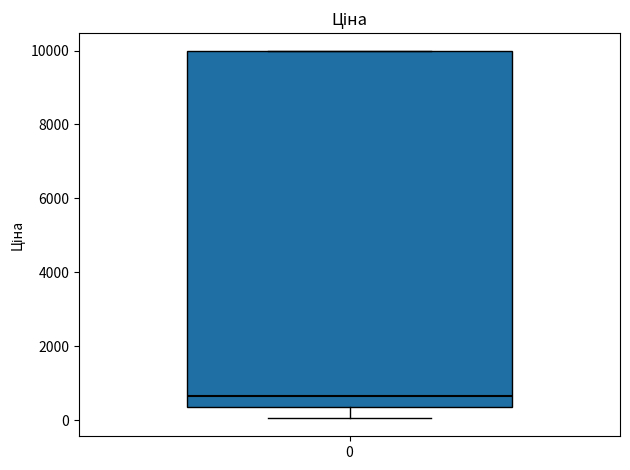

Transcribe this box plot: give where the median line is, the range the box spans, and where the two whiskers end, as read against the y-axis. The values are not printed on the chart, so give them approximately, as read against the axis.

median 600, box 400 to 10000, whiskers 0 to 10000